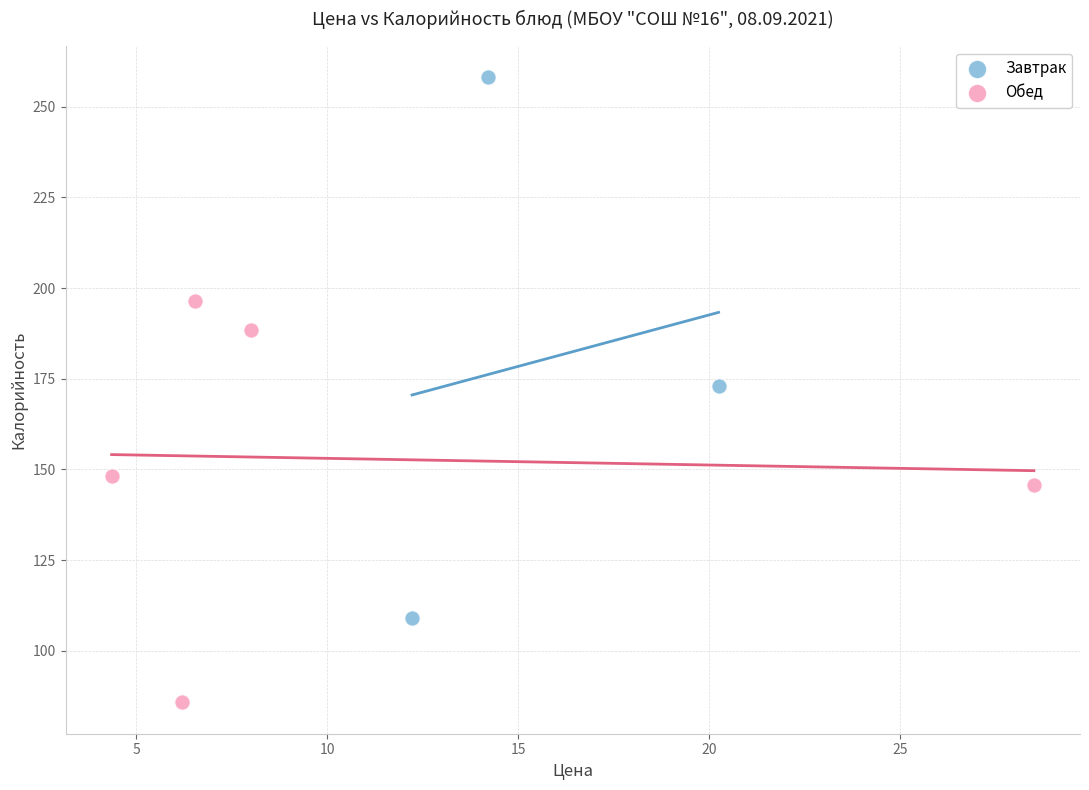

Which series has the widest spread of Y values?

Завтрак